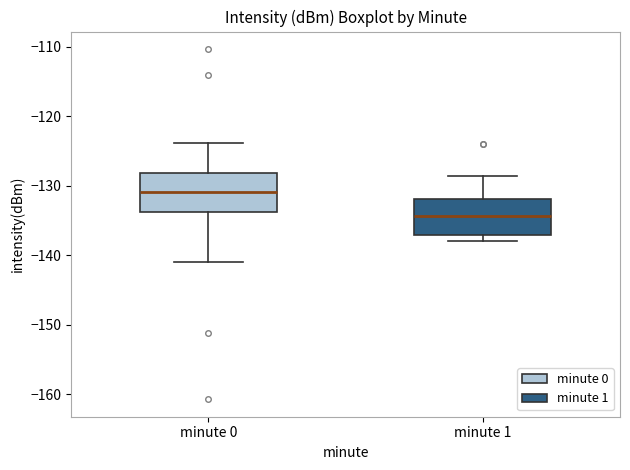

Which box has the lowest median line?

minute 1